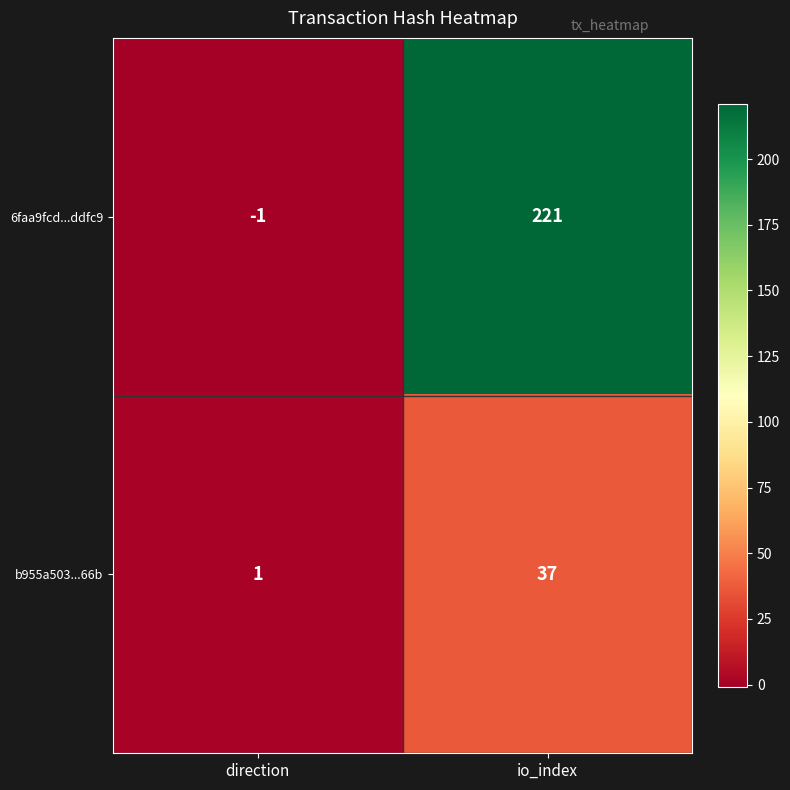

Is it true that 6faa9fcd...ddfc9 equals -1 at direction?

True